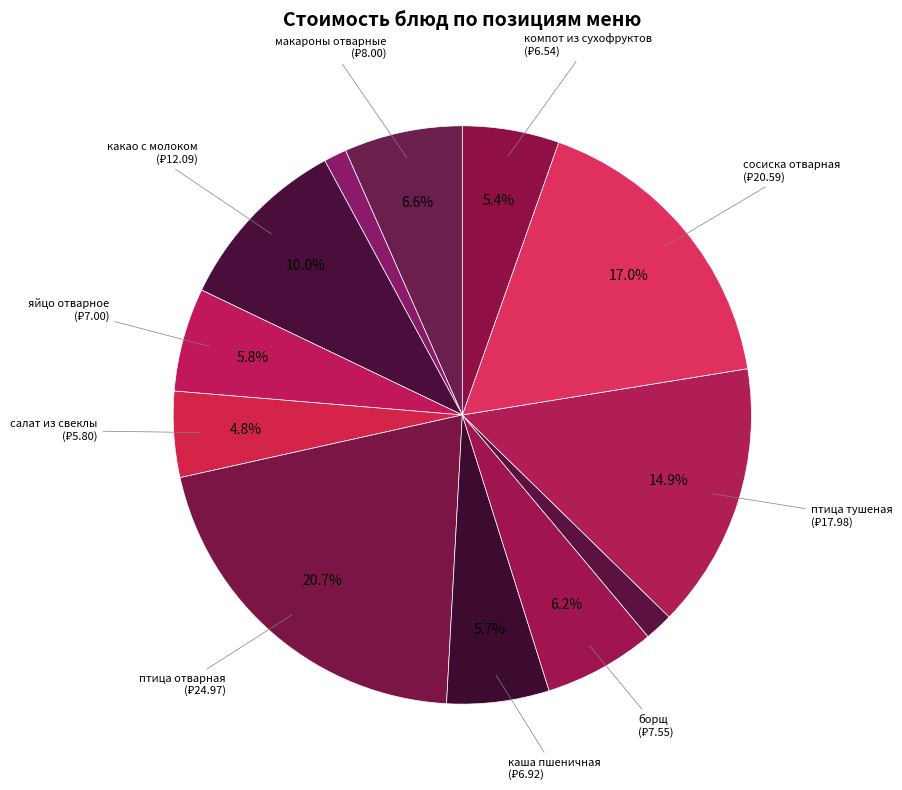

Count the number of slices in the pie.

12